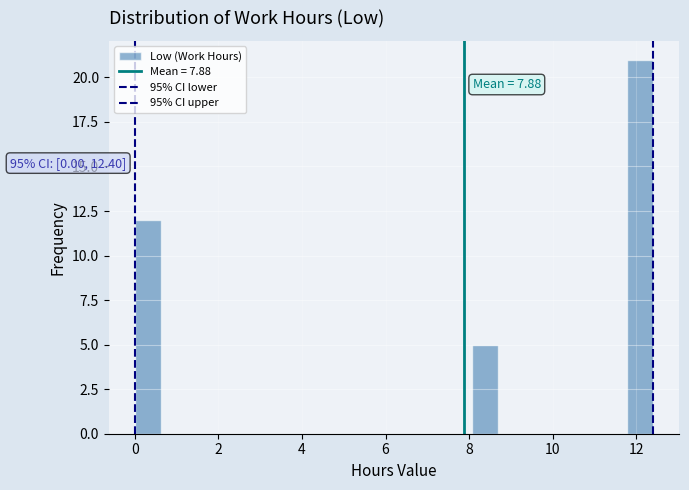

Read against the x-axis, roughly where is the centre of the tallest bar?

12.0